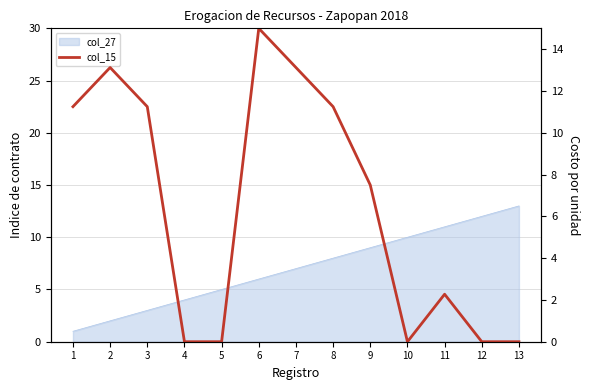

Rank the categories by value from highest to lowest.

6, 2, 7, 1, 3, 8, 9, 11, 4, 5, 10, 12, 13